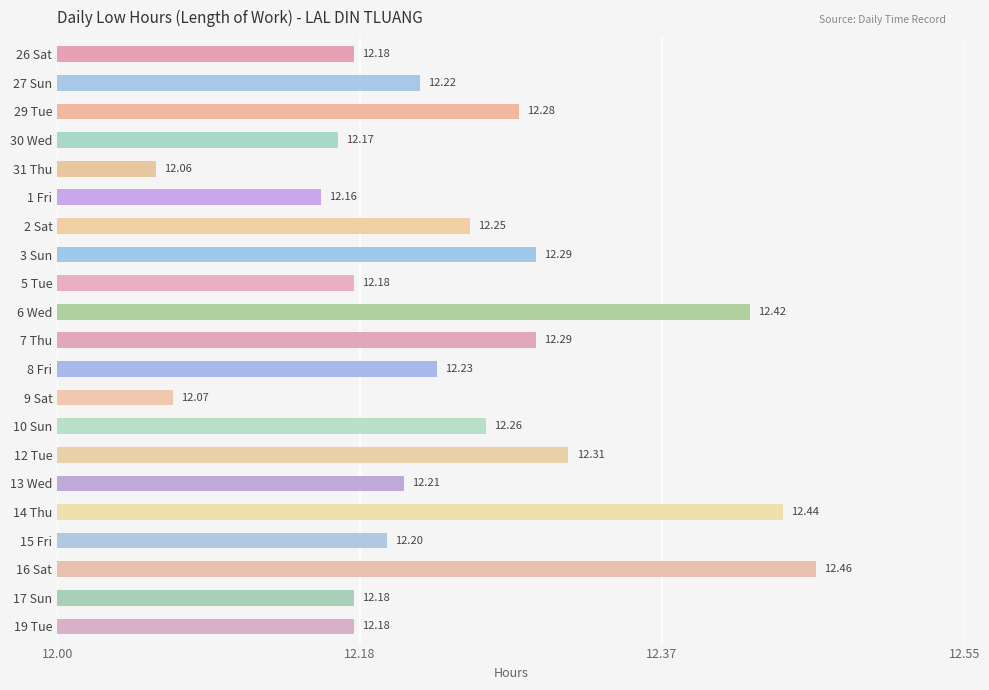

What is the ratio of the value at 8 Fri to the value at 14 Thu?

1.0